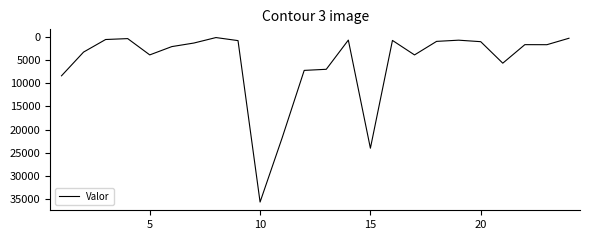

How many lines are shown in the chart?

1